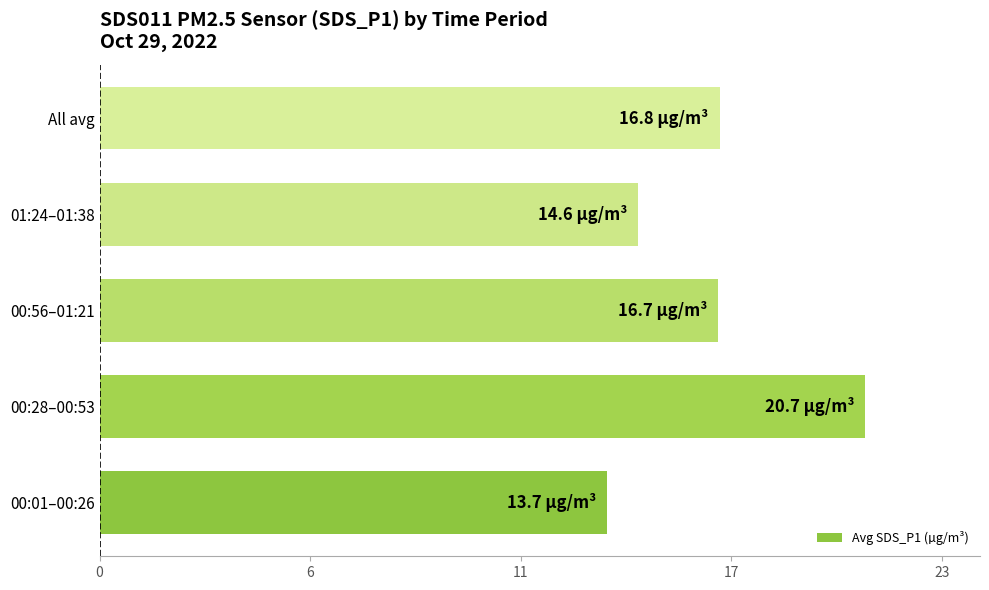

Does the chart contain any negative values?

No